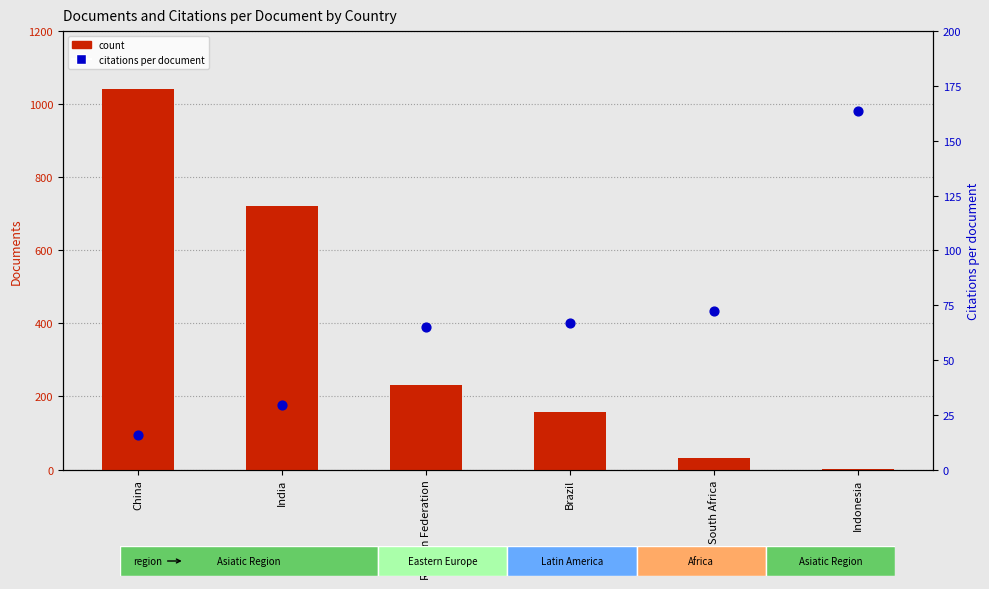

Which series has the largest Y range (max minus min)?

count